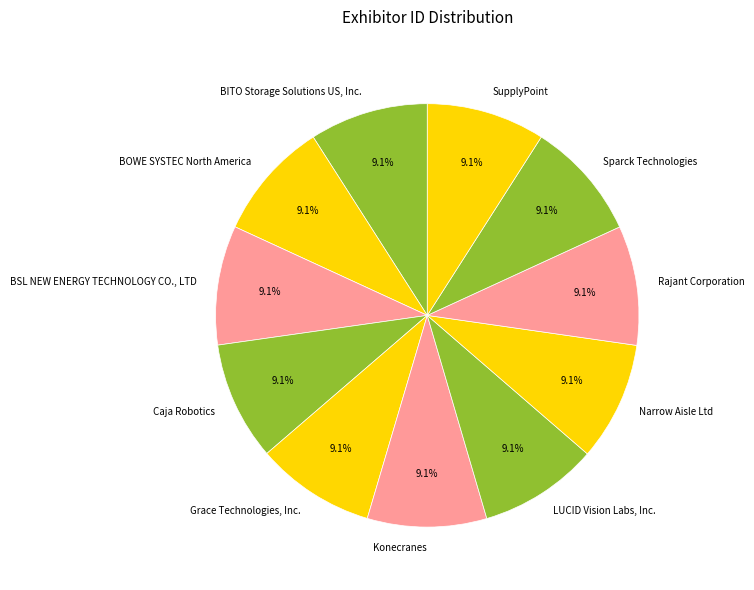

How many slices are in this pie chart?

11